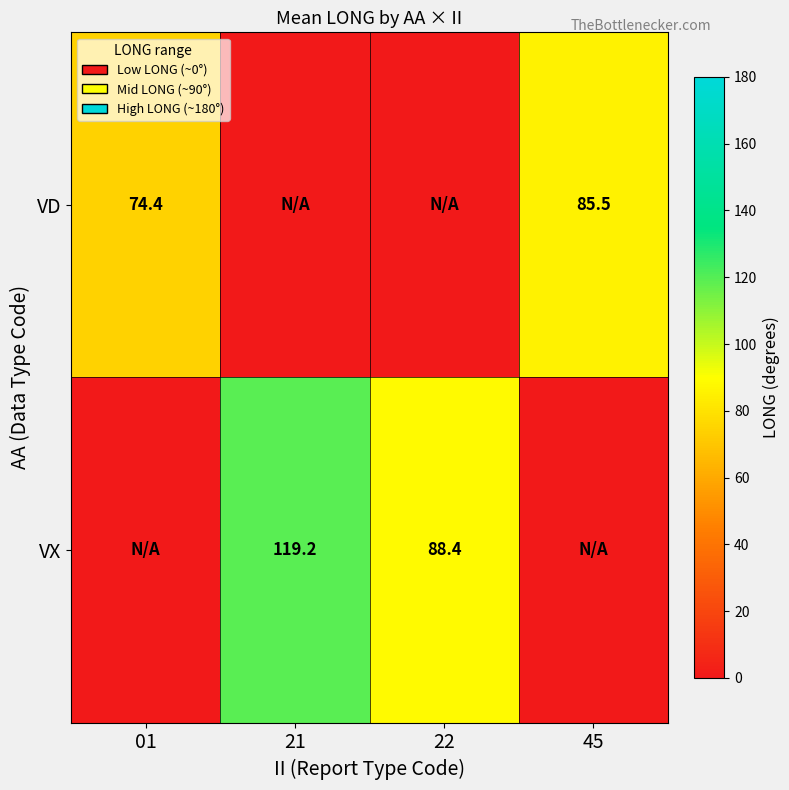

At which category does the chart reach its peak across all series?

21